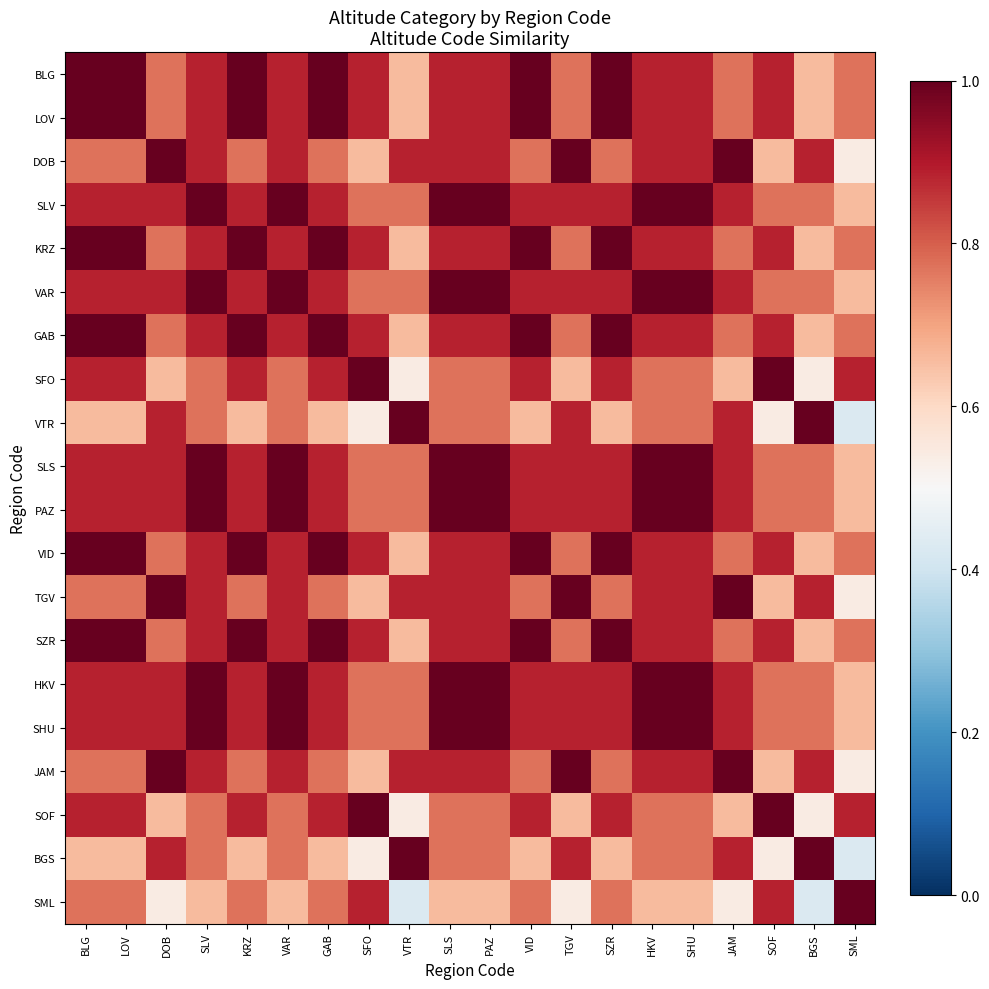

Rank the series by their maximum value, from highest to lowest.

BLG, LOV, DOB, SLV, KRZ, VAR, GAB, SFO, VTR, SLS, PAZ, VID, TGV, SZR, HKV, SHU, JAM, SOF, BGS, SML